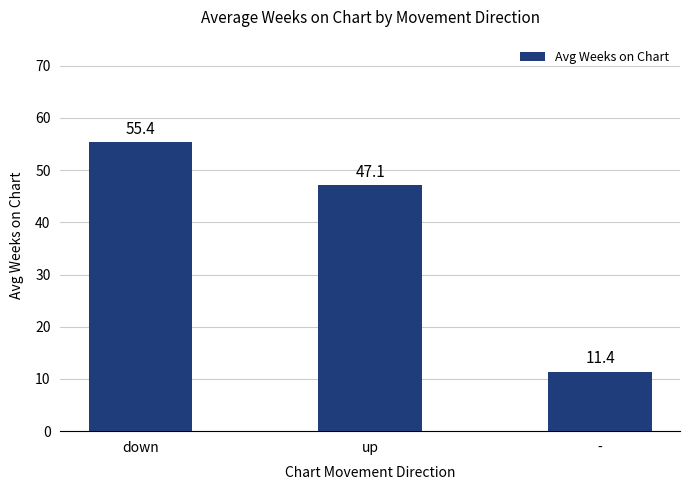

What is the minimum value shown in the chart?

11.4